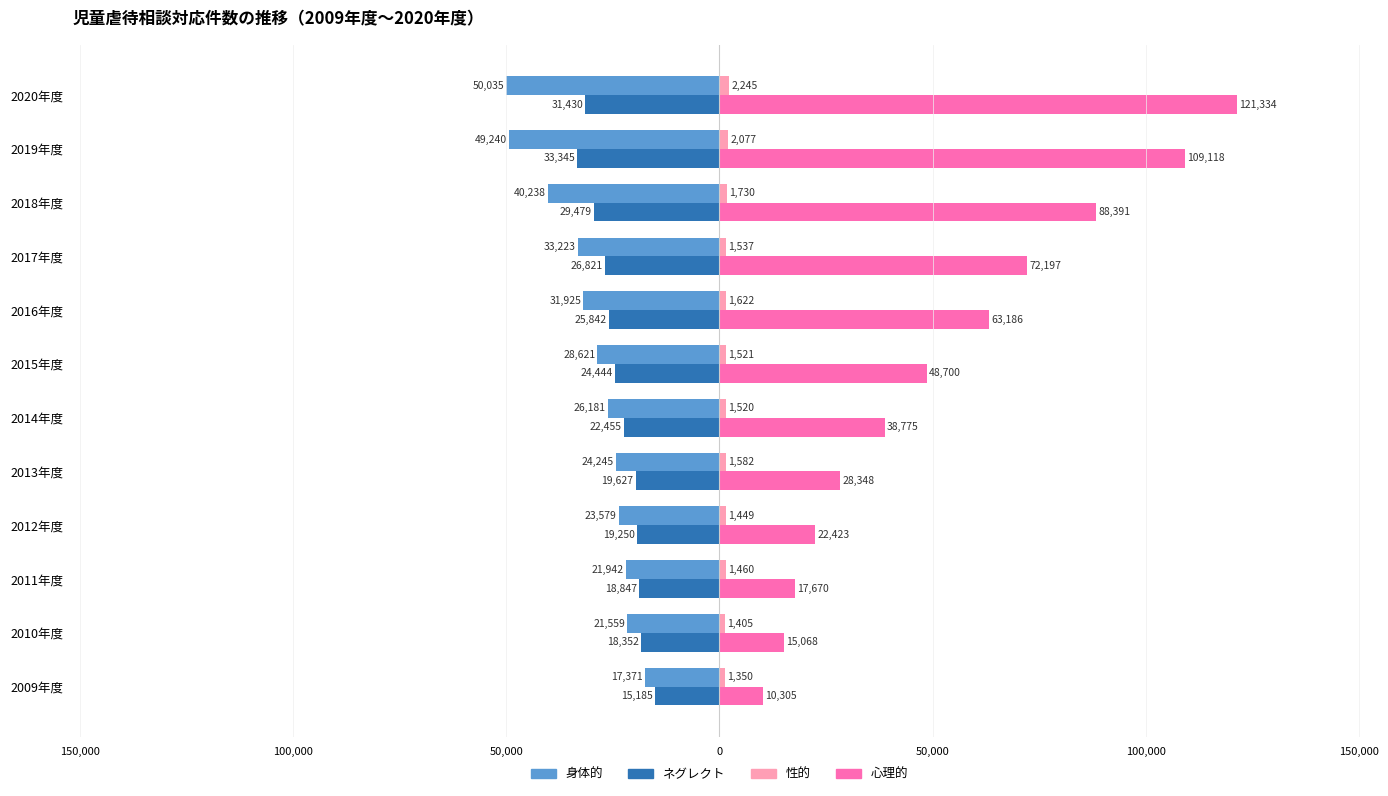

Reading left to right, transcribe all the data shown in this chart.

身体的: -17371	-21559	-21942	-23579	-24245	-26181	-28621	-31925	-33223	-40238	-49240	-50035
ネグレクト: -15185	-18352	-18847	-19250	-19627	-22455	-24444	-25842	-26821	-29479	-33345	-31430
性的: 1350	1405	1460	1449	1582	1520	1521	1622	1537	1730	2077	2245
心理的: 10305	15068	17670	22423	28348	38775	48700	63186	72197	88391	109118	121334